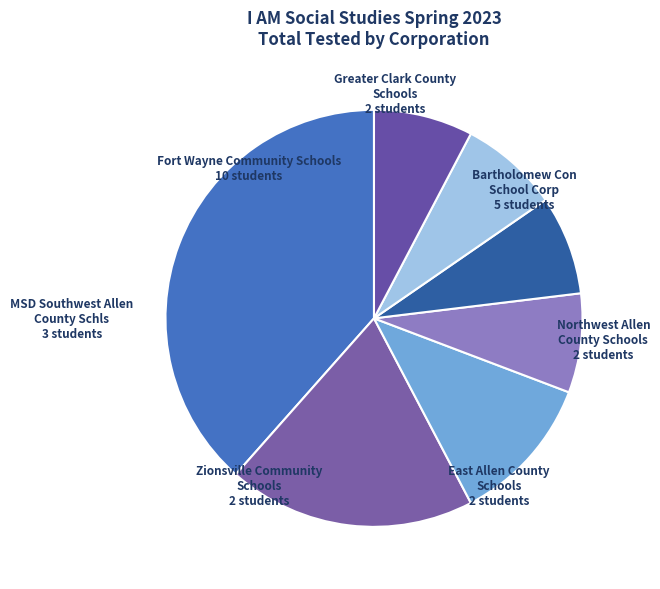

Which category has the biggest portion of the pie?

Fort Wayne Community Schools